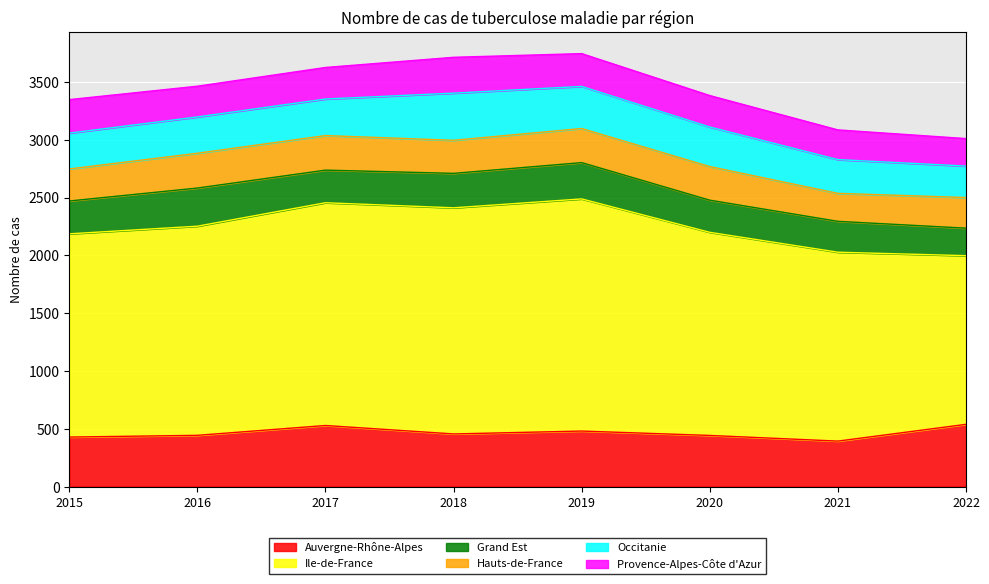

True or false: Provence-Alpes-Côte d'Azur has more than 0 points higher than both neighbors.

True